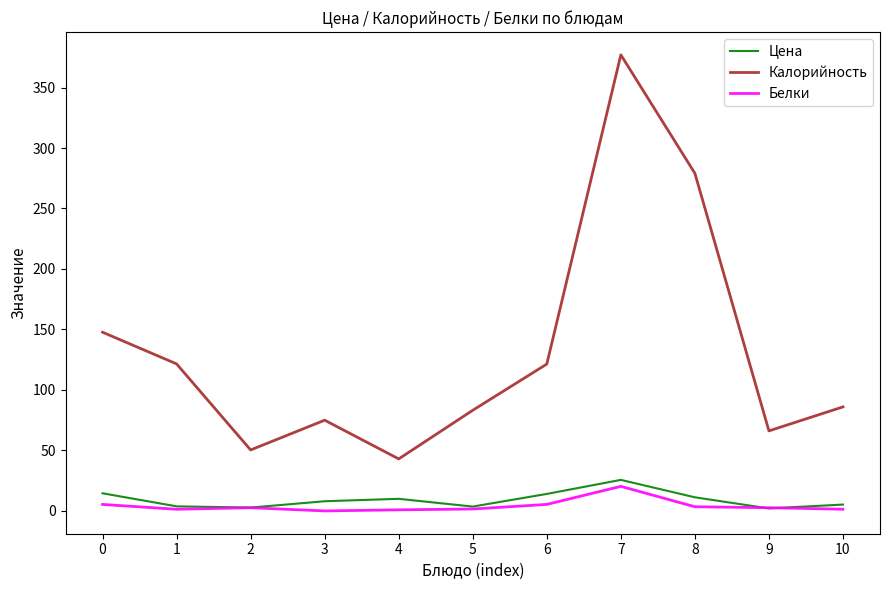

Which series has the widest spread of values?

Калорийность